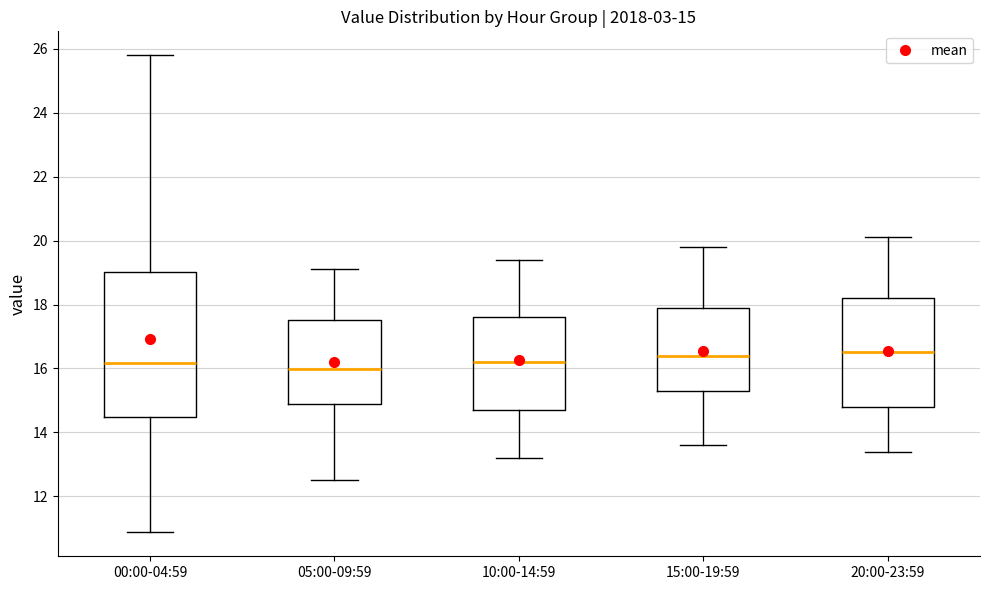

Comparing the boxes themselves (not the whiskers), which one is the tallest?

00:00-04:59